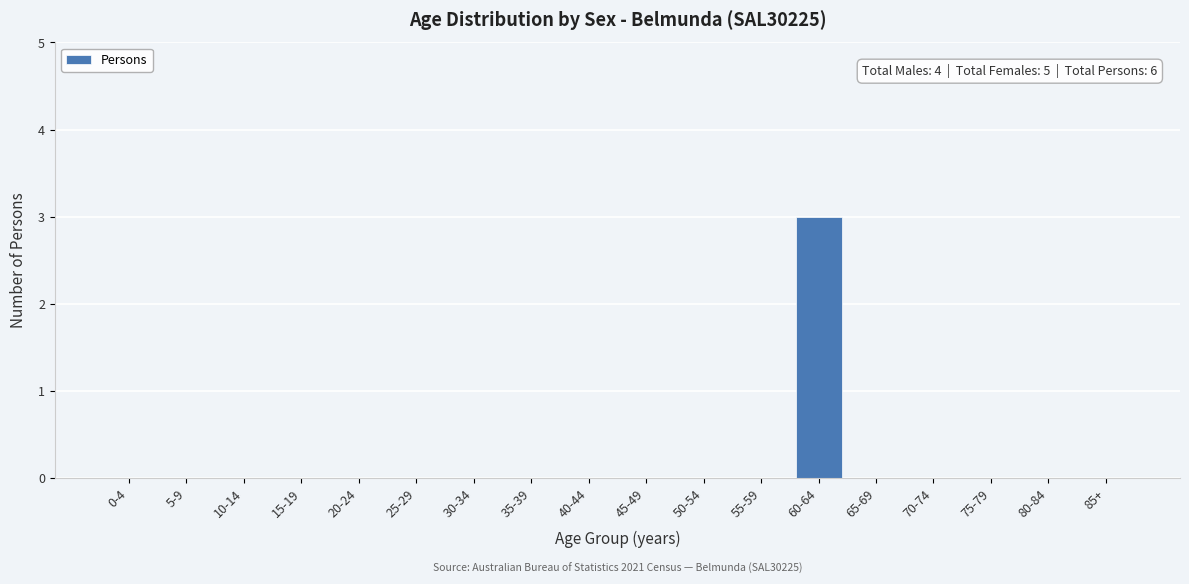

Reading right to left, list all the values displayed in this chart.

85+=0	80-84=0	75-79=0	70-74=0	65-69=0	60-64=3	55-59=0	50-54=0	45-49=0	40-44=0	35-39=0	30-34=0	25-29=0	20-24=0	15-19=0	10-14=0	5-9=0	0-4=0